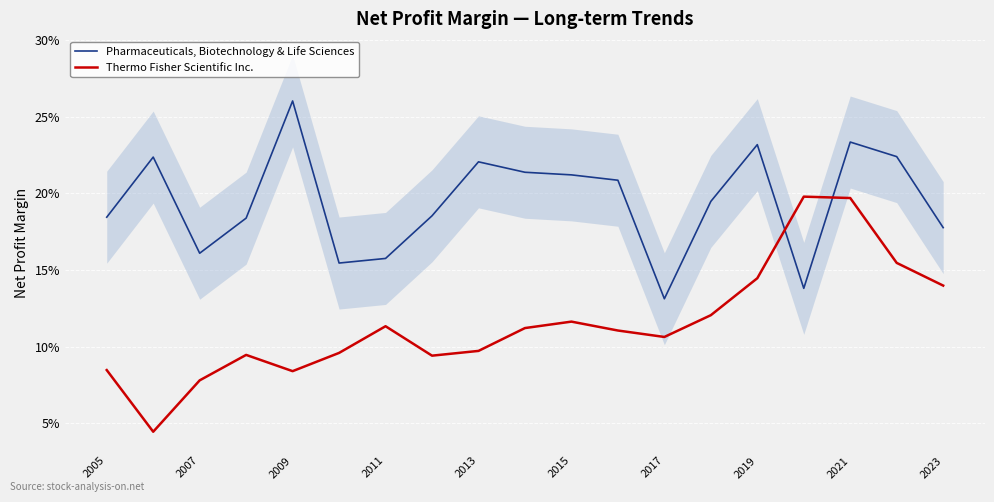

What is the difference between the highest and lowest values at 14?

0.1